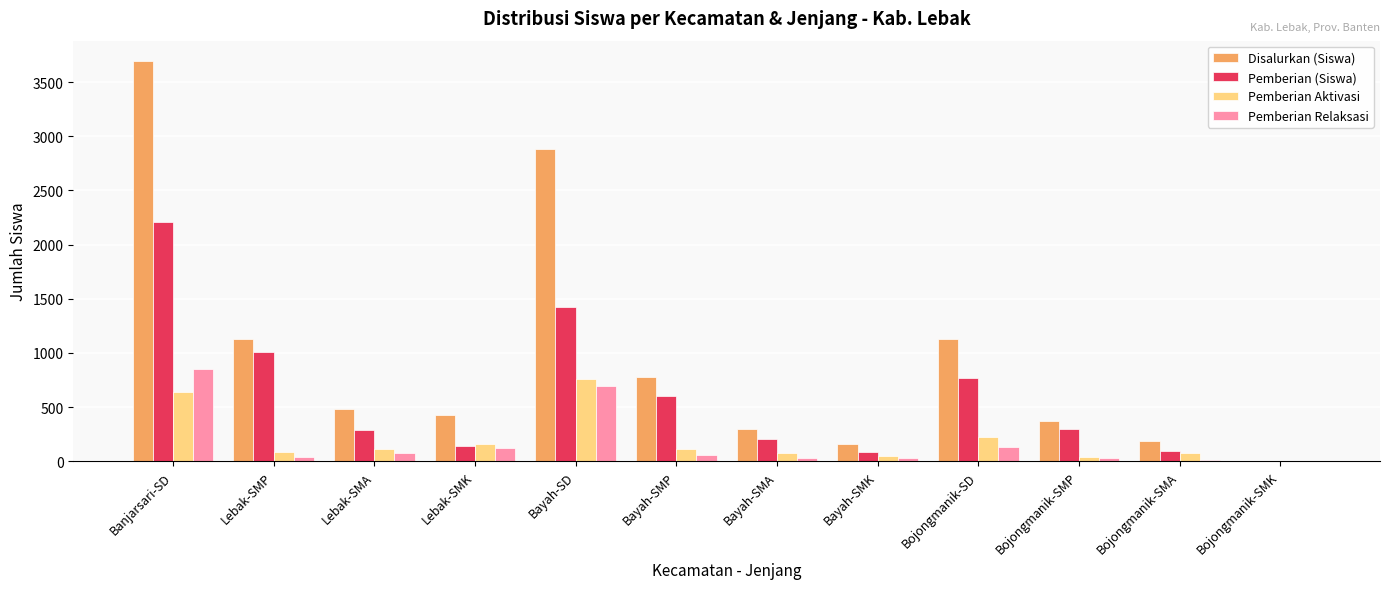

What is the total value across all series at Bayah-SMP?

1554